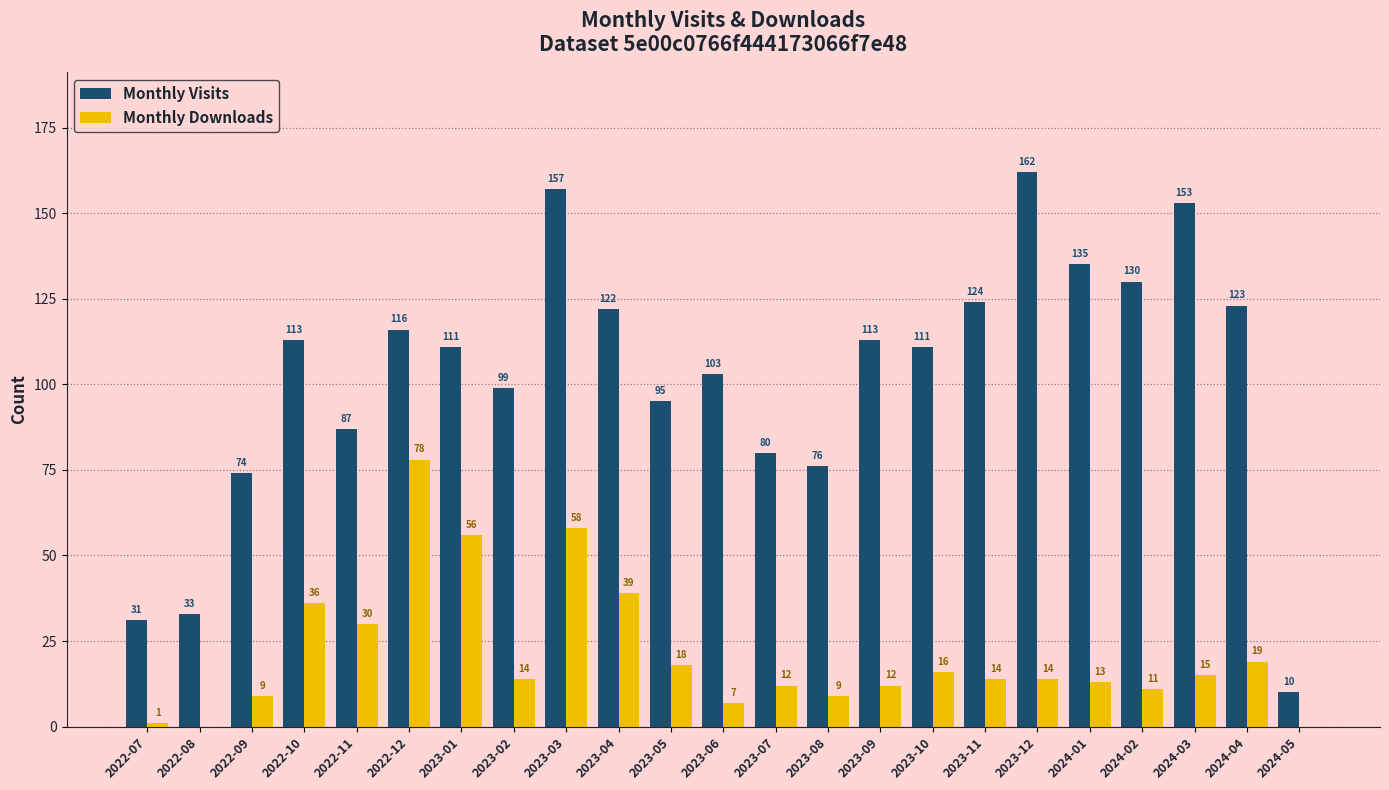

Count the number of categories in the chart.

23